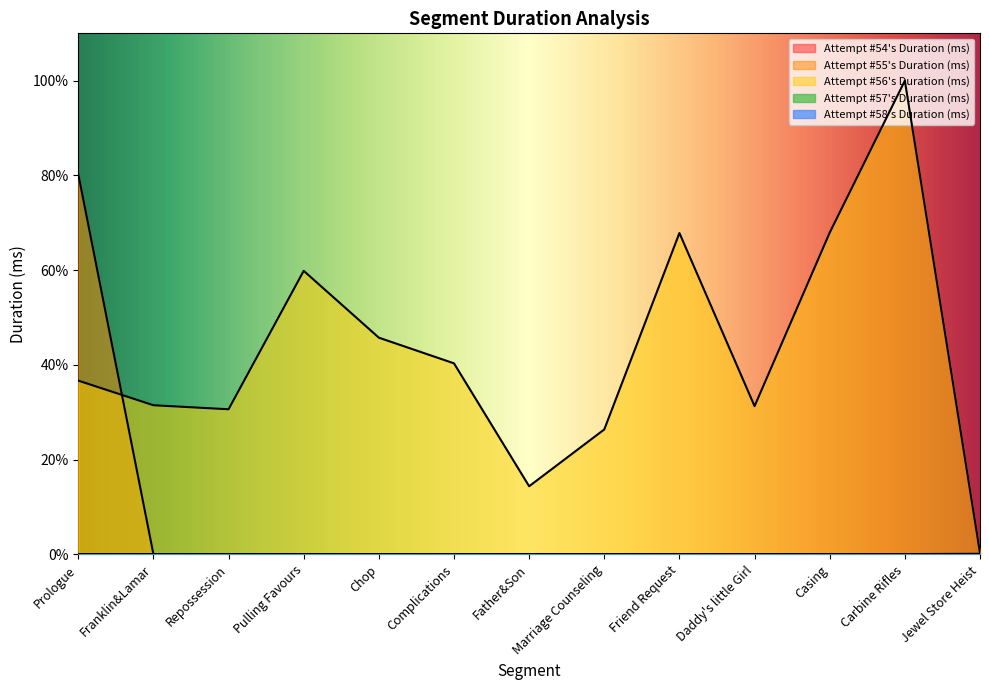

How many distinct data groups are displayed?

5